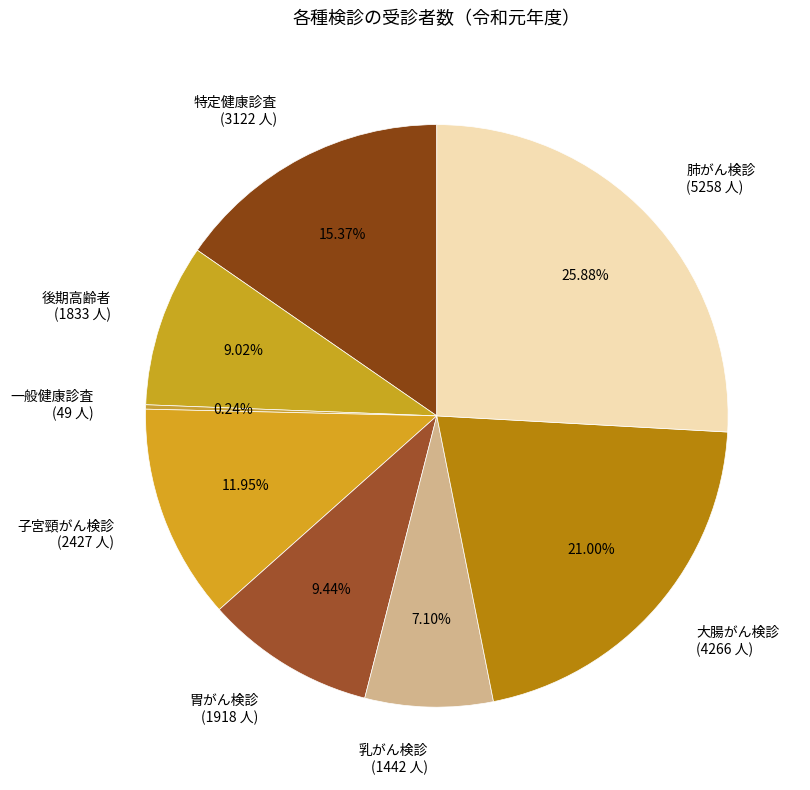

To the nearest percent, what is the difference between the 乳がん検診 and 後期高齢者 slice percentages?

2%